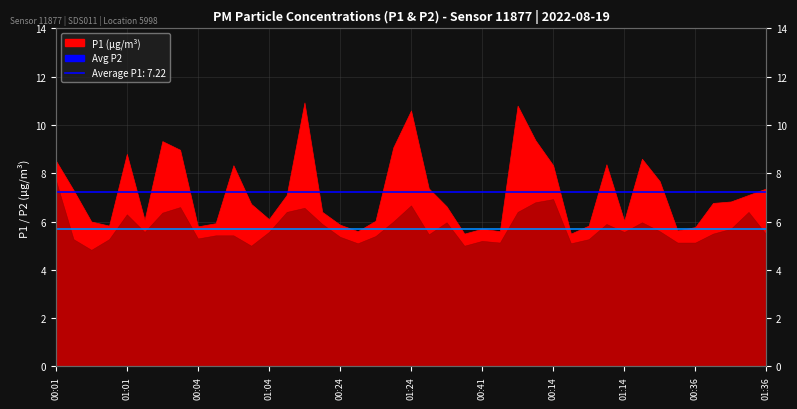

What is the average value of the Avg P2 (5.68) series?

5.7